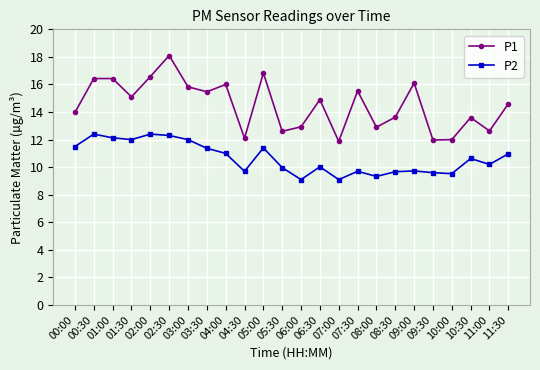

Rank the series by their average value, from lowest to highest.

P2, P1